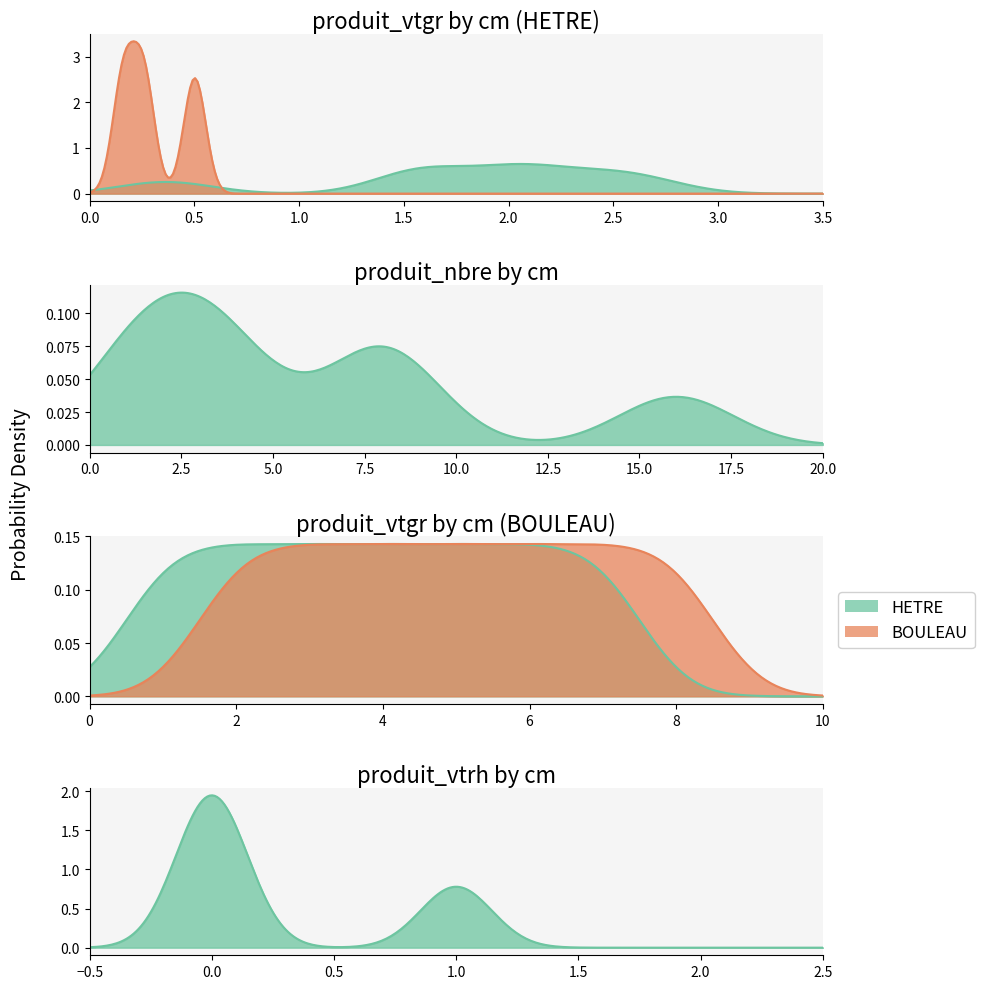

What are all the series names shown in the legend?

HETRE, BOULEAU